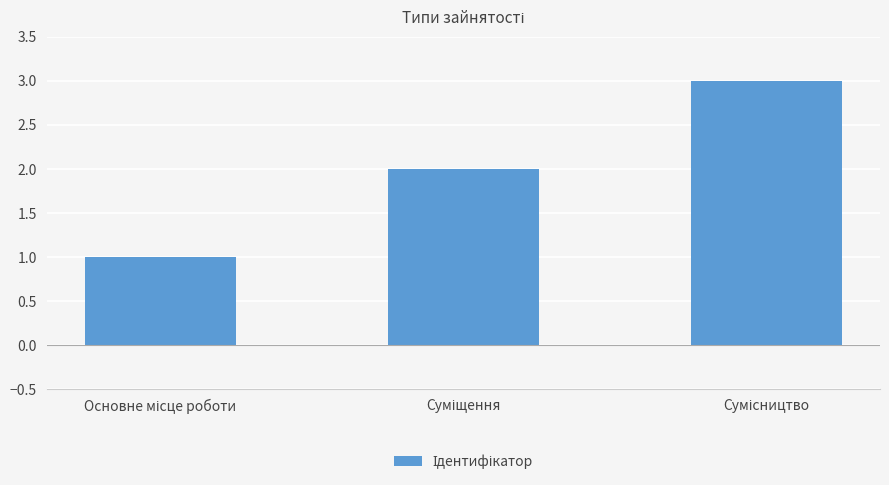

What is the value of the 2nd bar from the left?

2